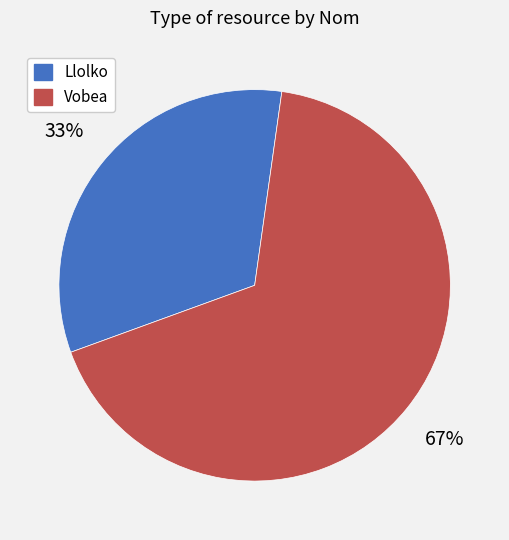

To the nearest percent, what portion does Llolko represent?

33%